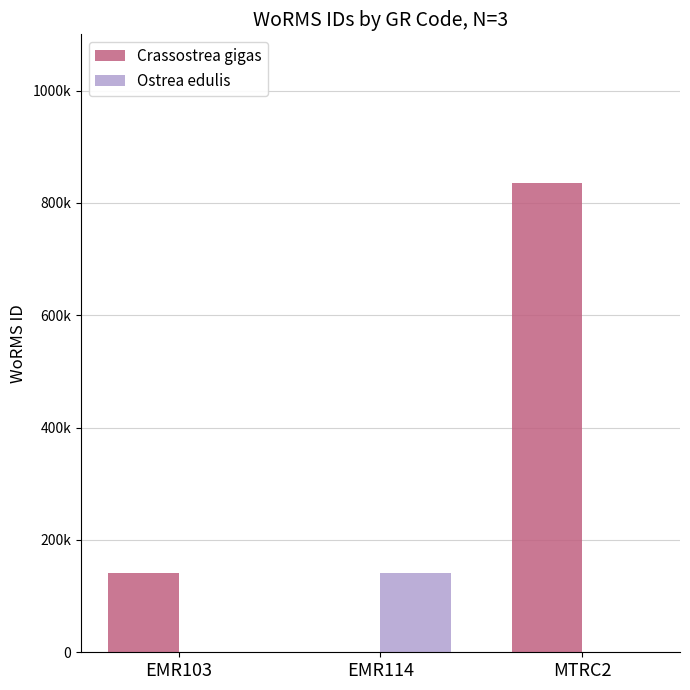

What is the label of the 1st bar from the left?

EMR103